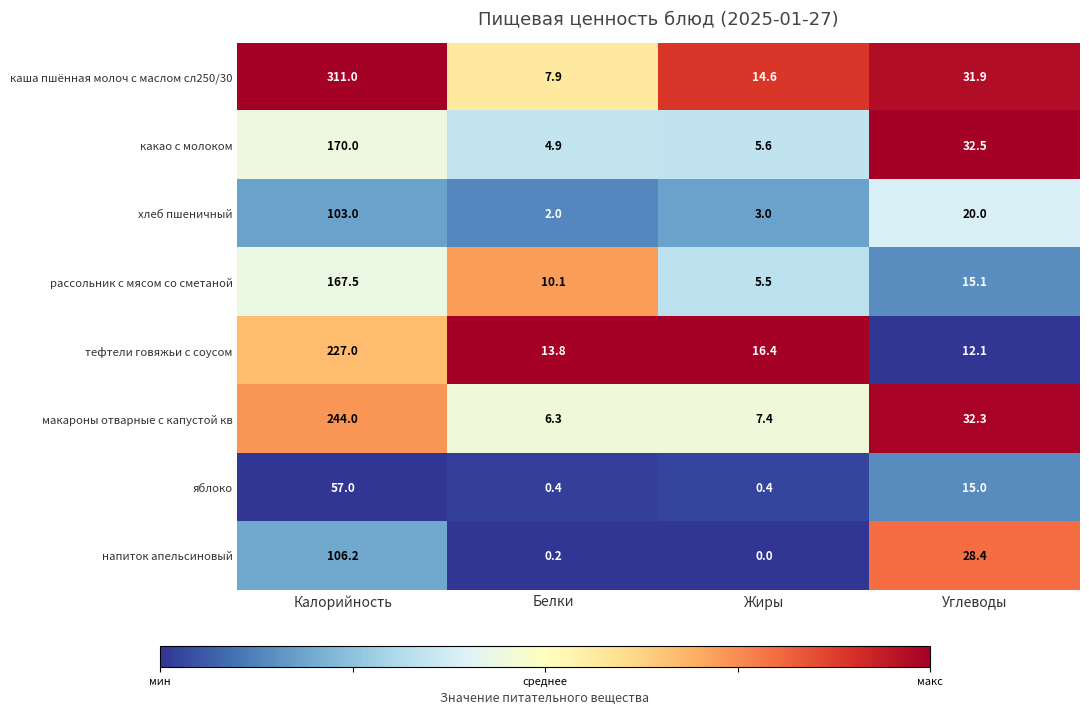

What is the difference between the highest and lowest values at Калорийность?

254.0